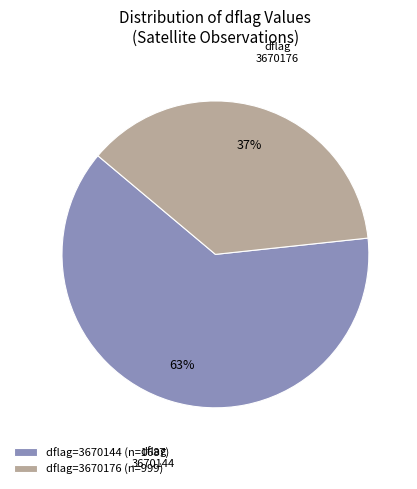

Rank the categories by value from lowest to highest.

dflag=3670176 (n=999), dflag=3670144 (n=1687)